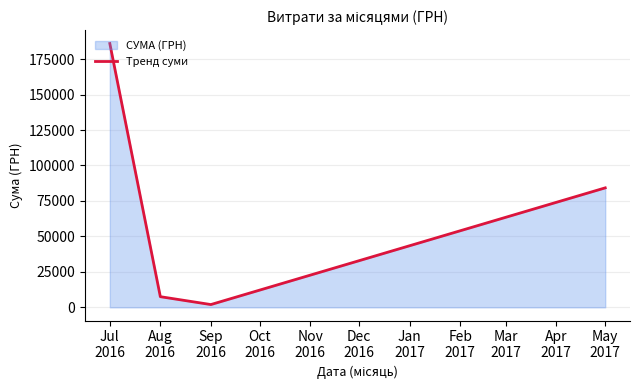

What is the label of the 2nd point from the left?

Aug
2016